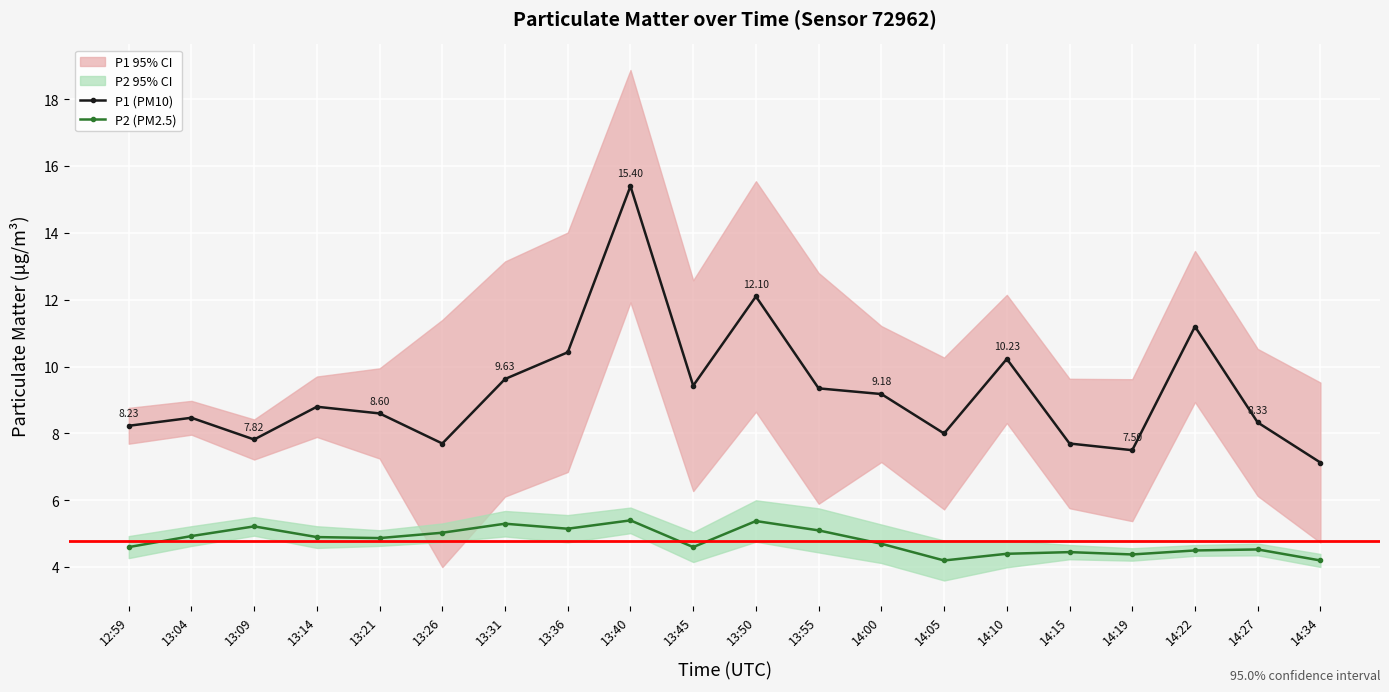

True or false: P1 (PM10) and P2 (PM2.5) intersect in this chart.

False